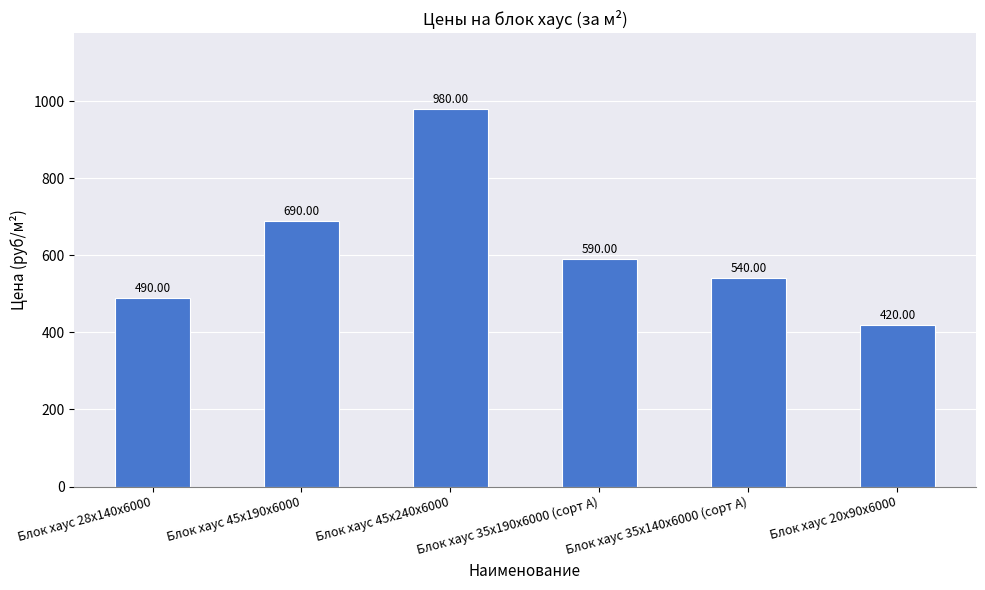

What is the sum of all values?

3710